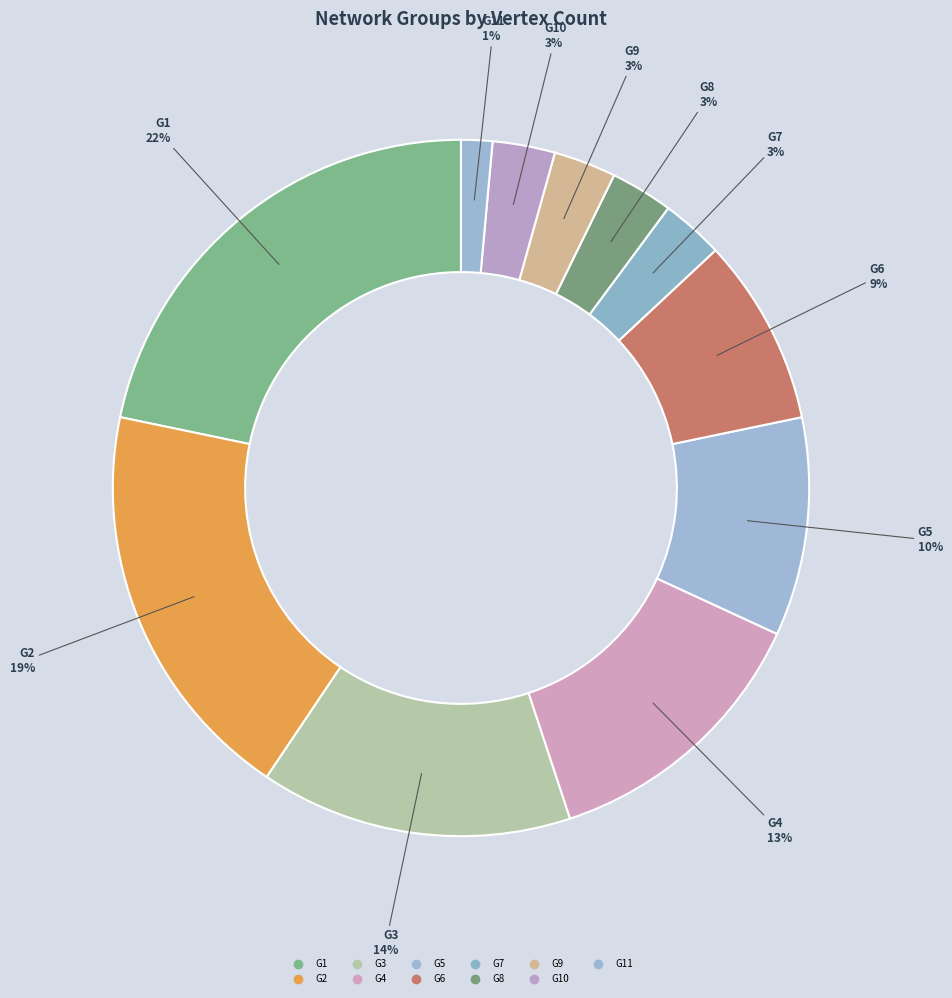

Which slice is the largest?

G1